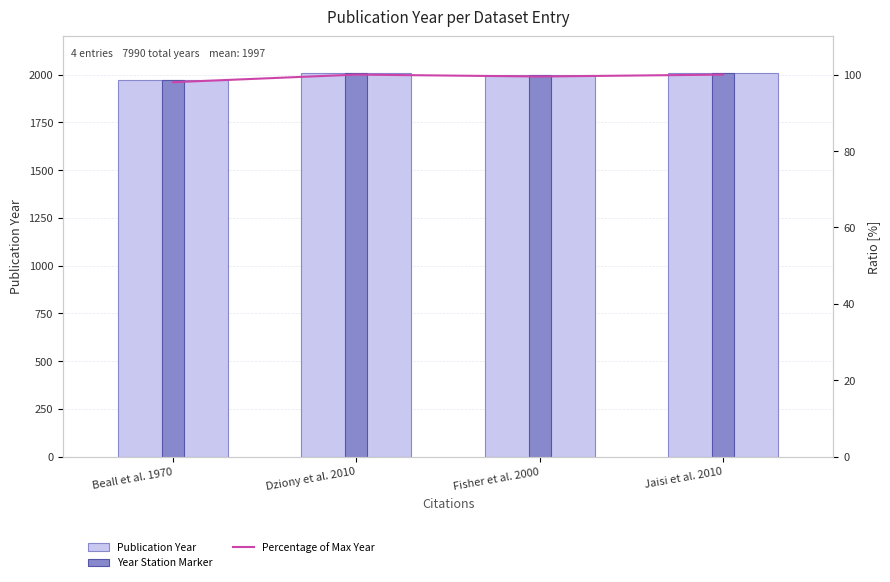

What is the value of the Publication Year bar at the 2nd from the left?

2010.0